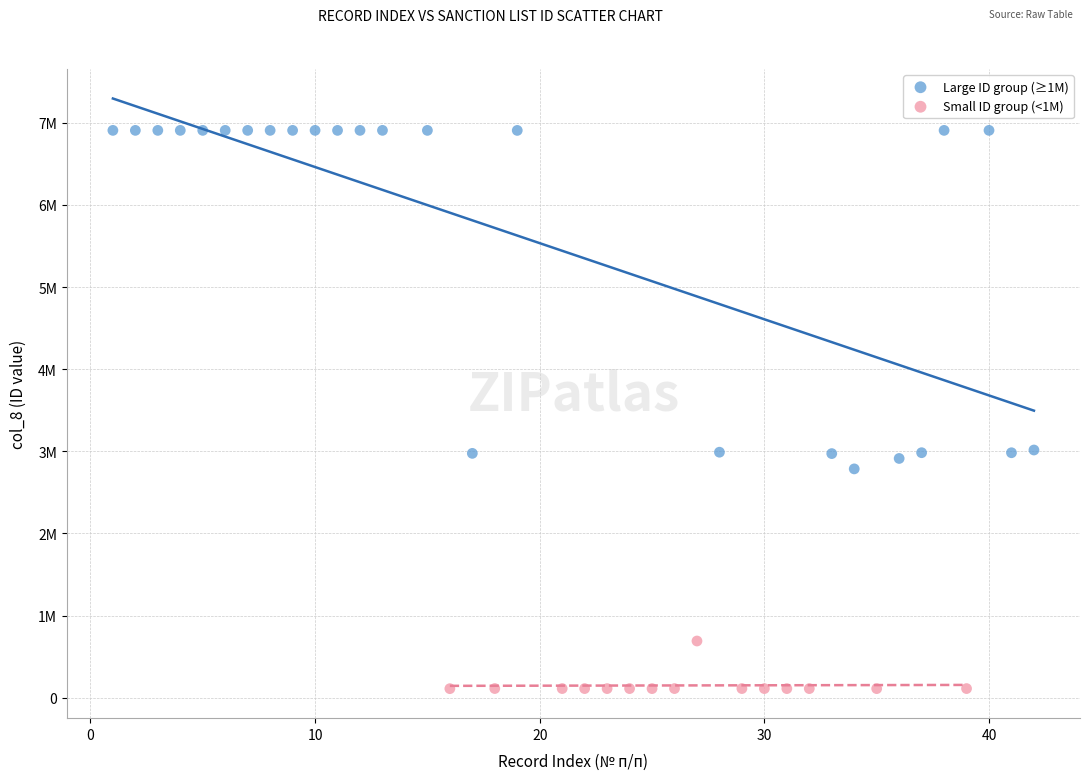

What are all the series names shown in the legend?

Large ID group (≥1M), Small ID group (<1M)